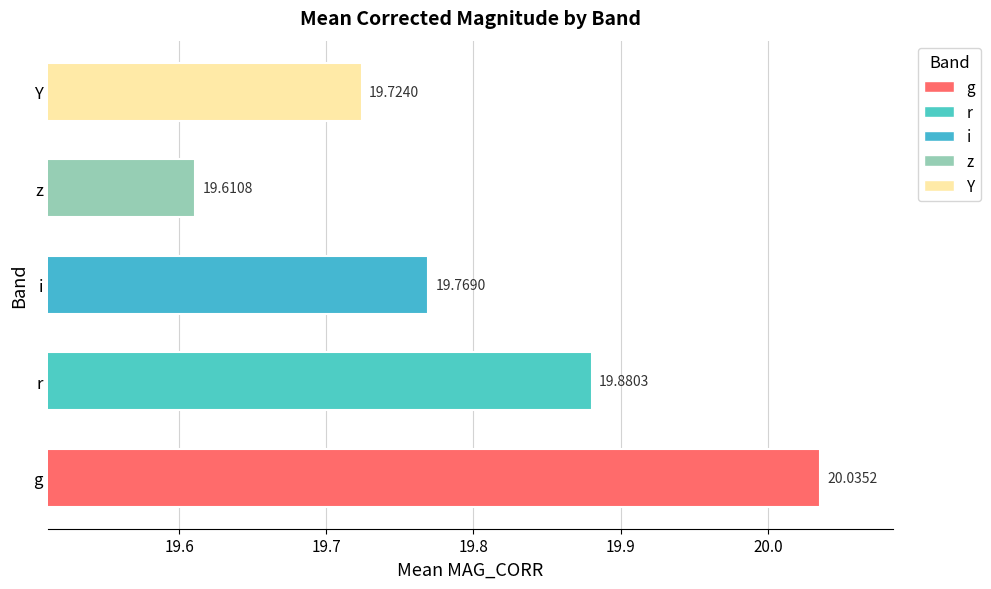

Approximately how many times larger is the value at Y compared to z?

1.0